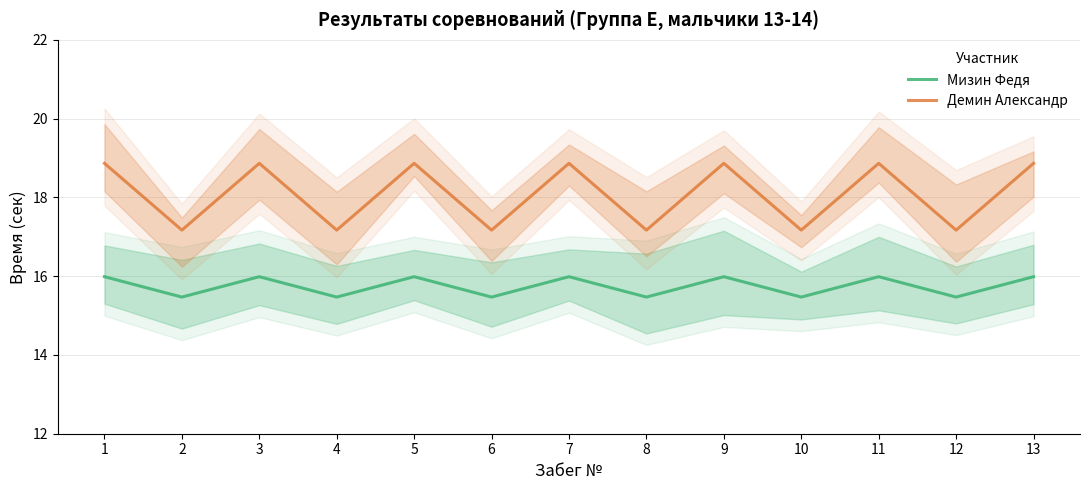

Which category has the highest value across all series?

1